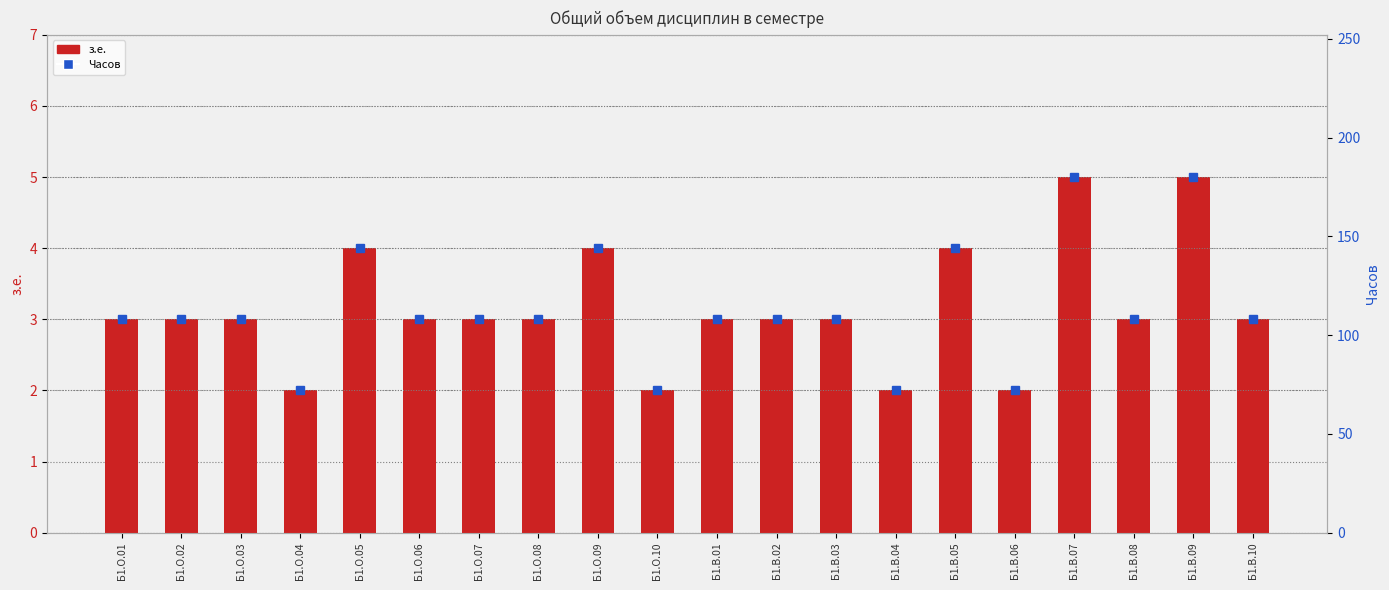

The з.е. series shows 1 at Б1.В.01. True or false?

False